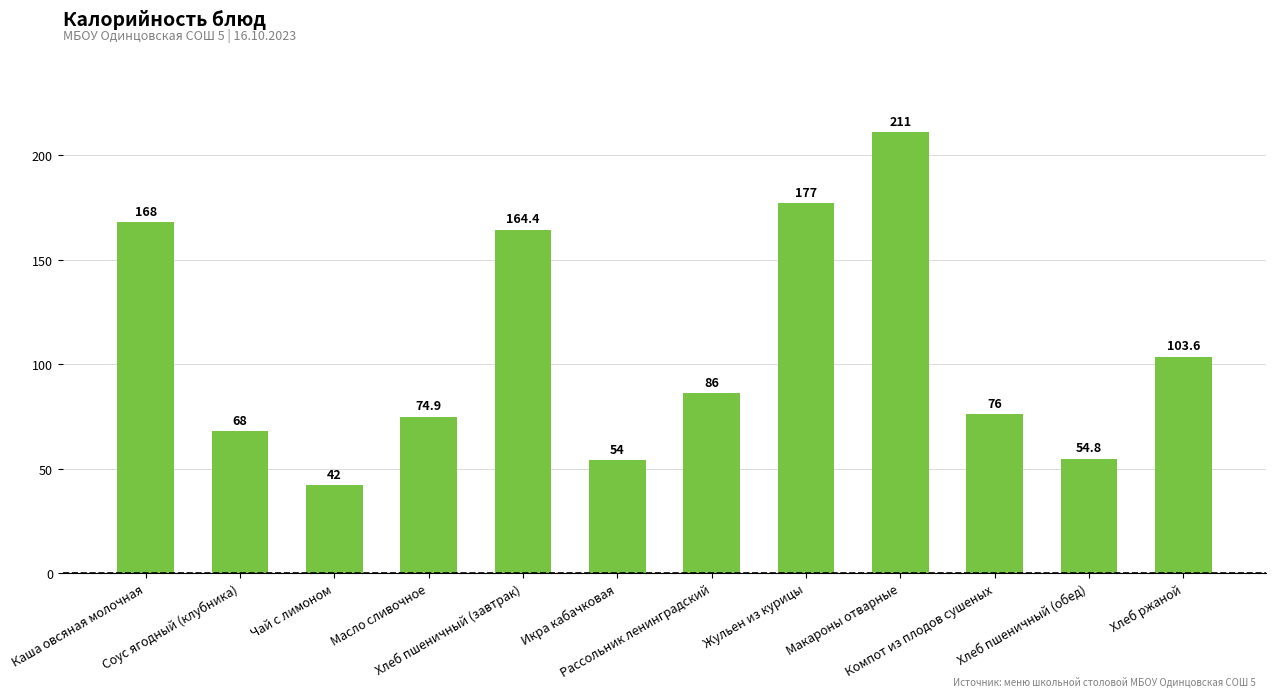

The chart shows a value of 86.0 at Рассольник ленинградский. True or false?

True